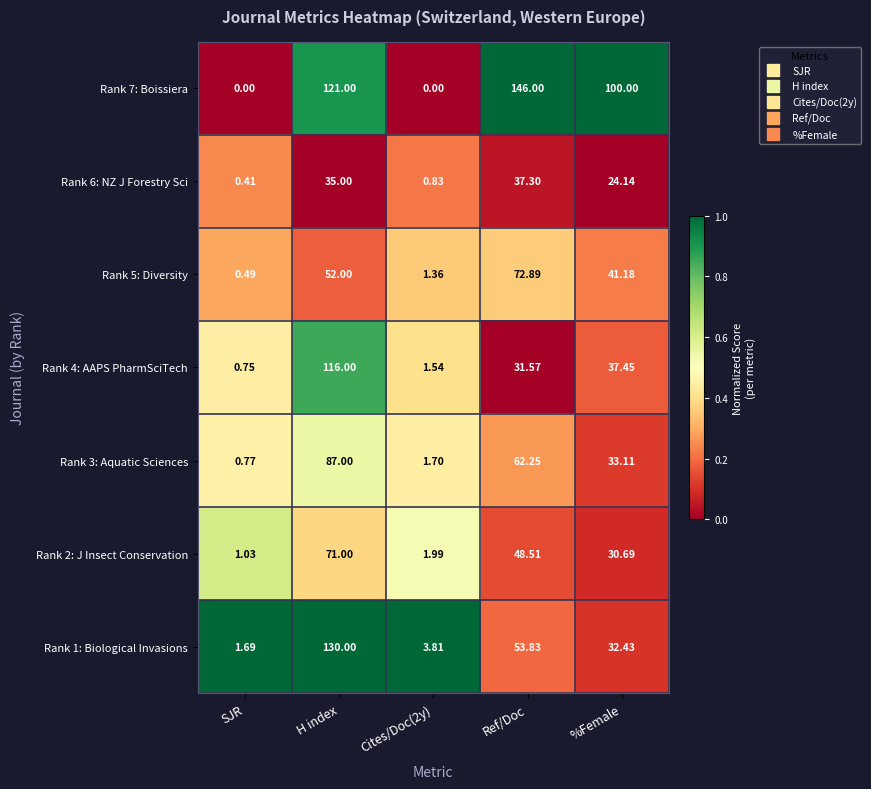

At which label does Rank 6: NZ J Forestry Sci reach its minimum?

SJR